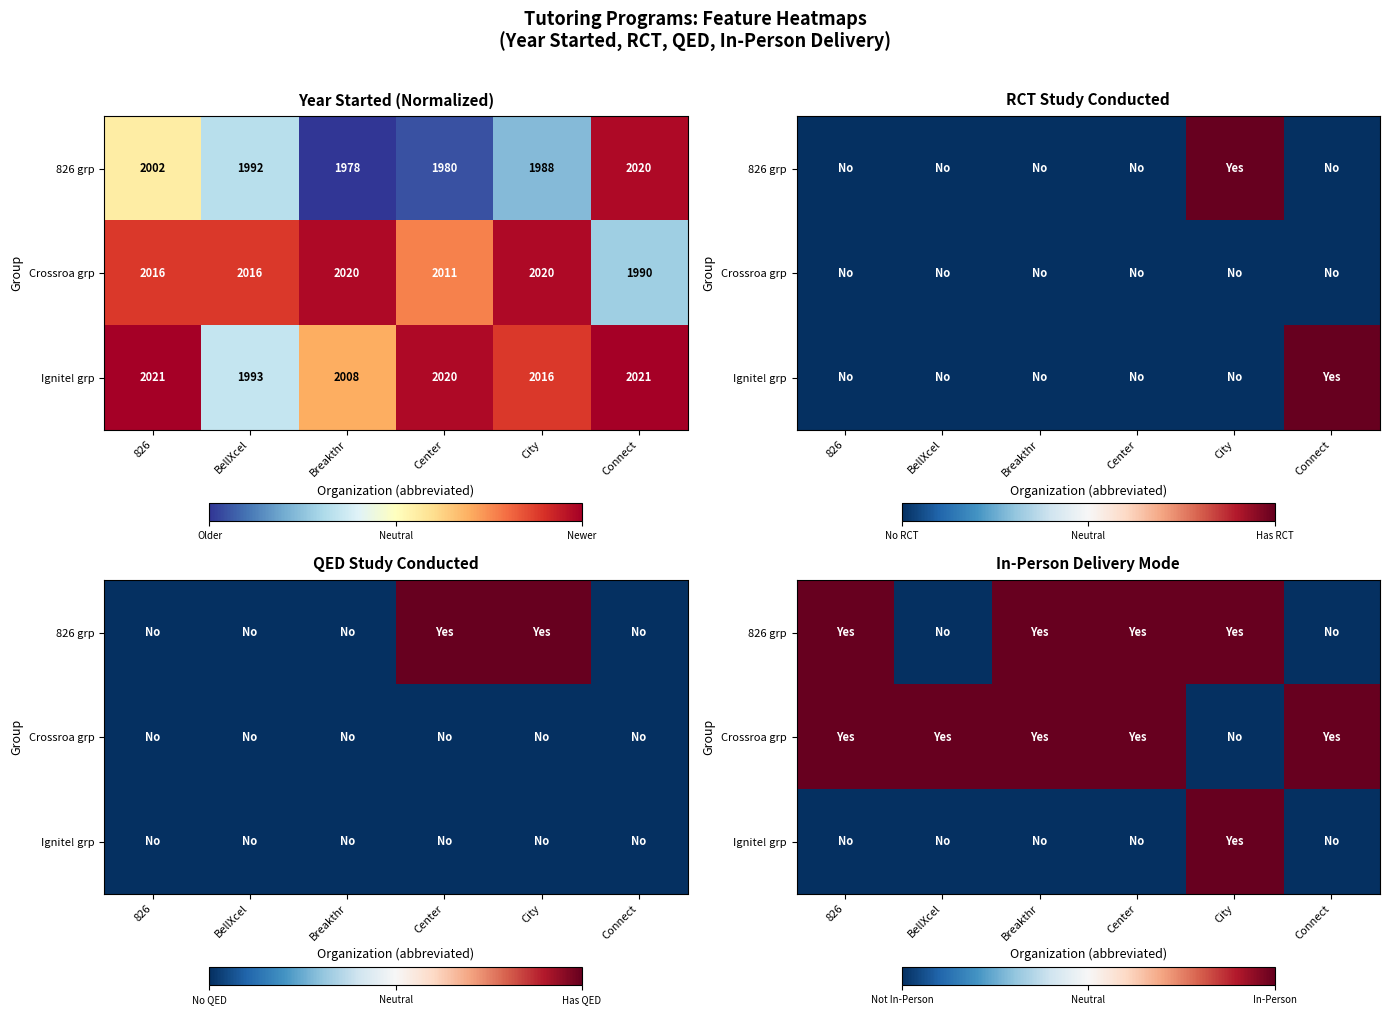

Is it true that 826 grp equals 0 at 826?

False